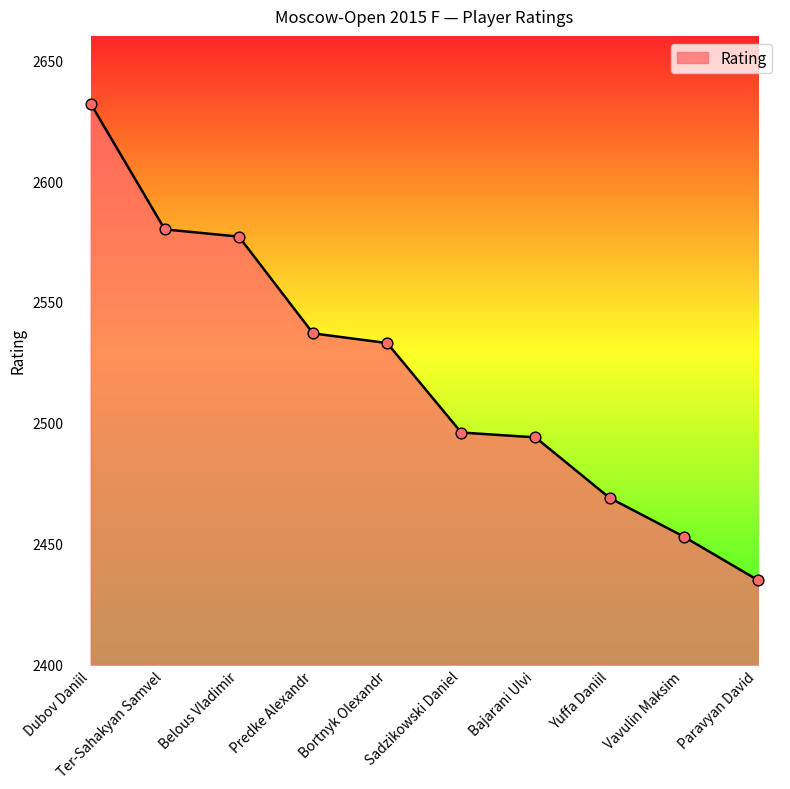

Which has a higher value, Vavulin Maksim or Predke Alexandr?

Predke Alexandr